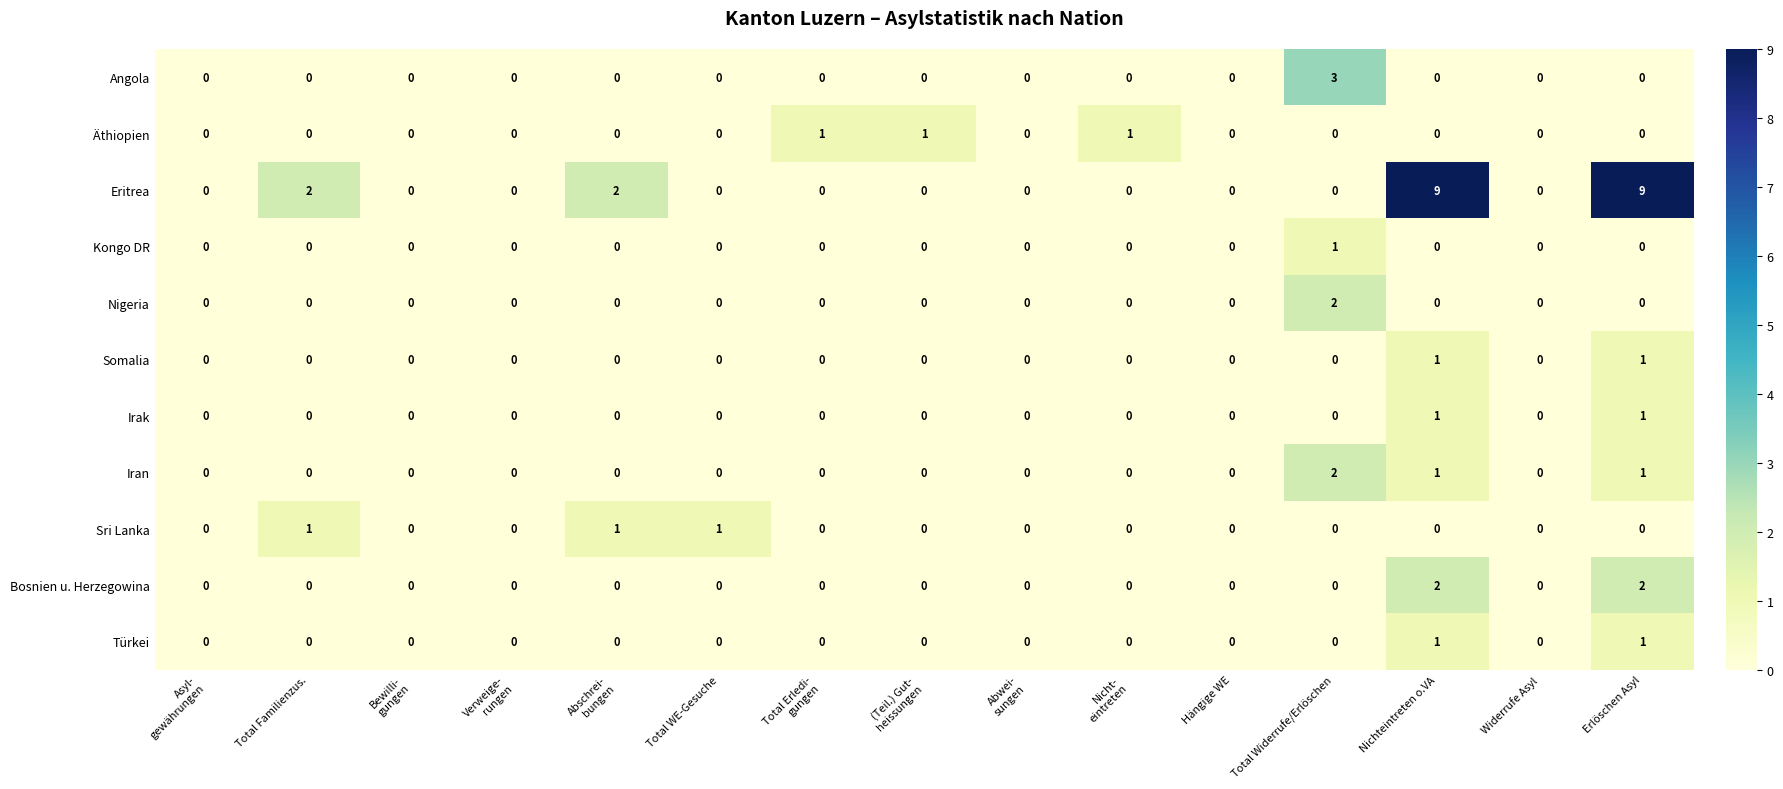

Which series has the largest total across all categories?

Eritrea